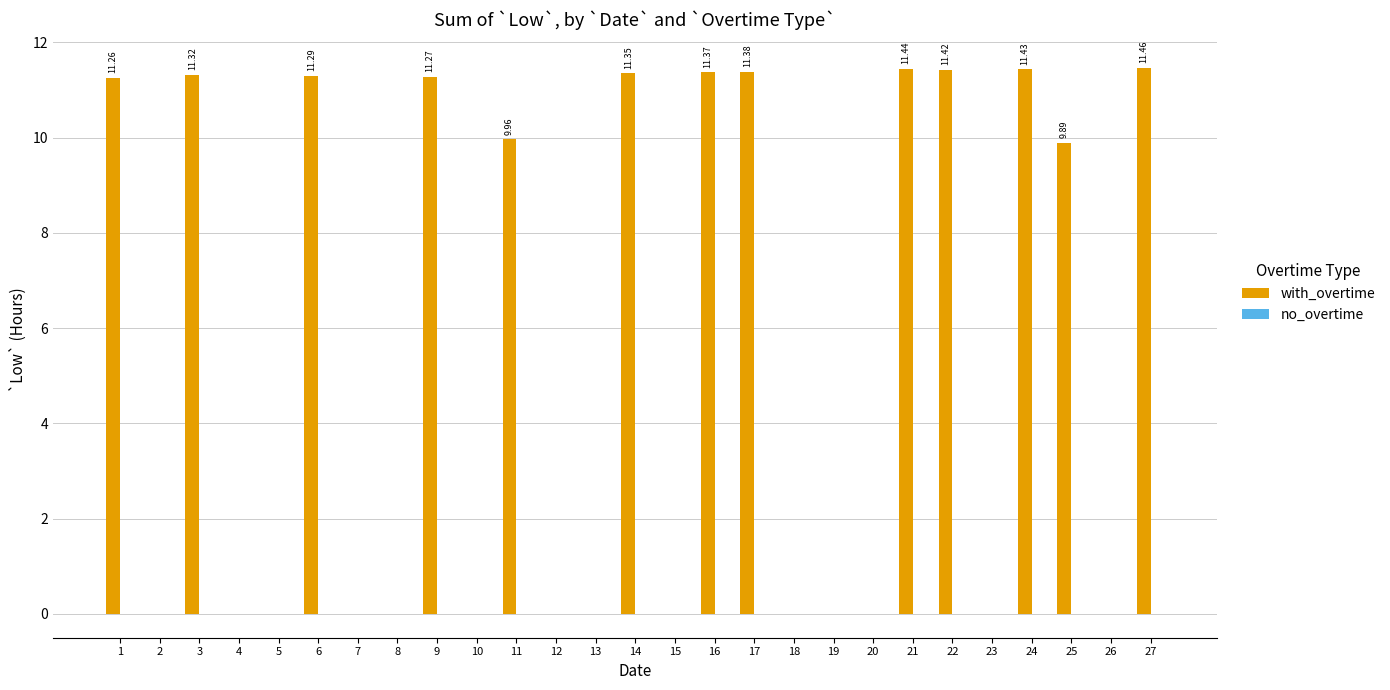

What is the ratio of the value at 11 to the value at 14?

0.9